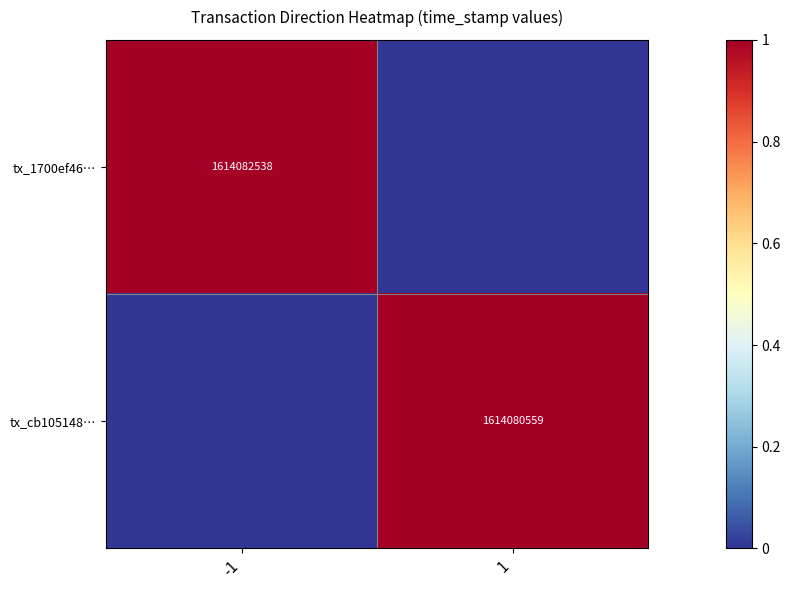

True or false: tx_1700ef46… has a value of 1614082538 at -1.

True